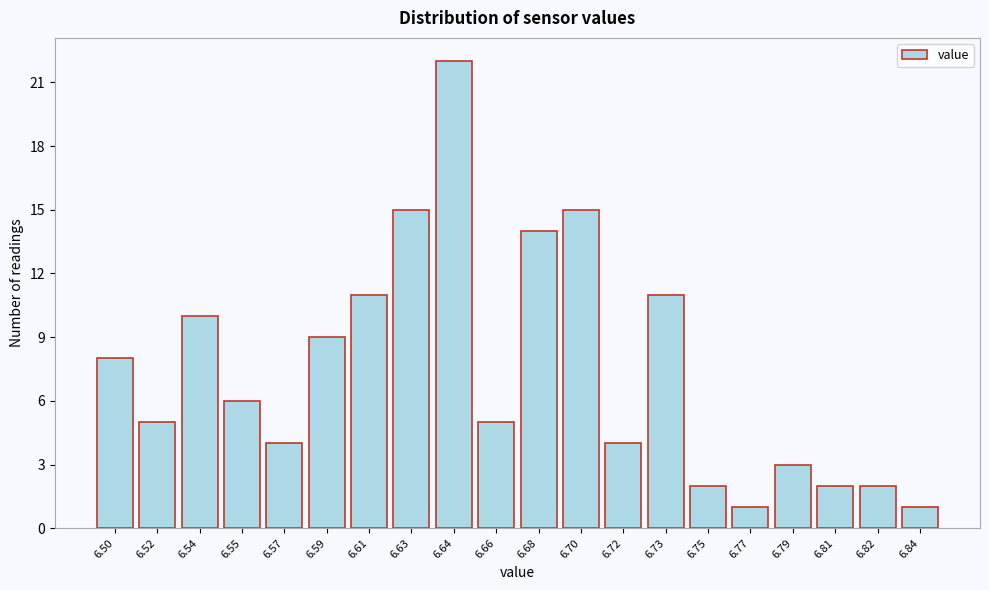

Reading right to left, extract all data points from this chart.

6.84=1	6.82=2	6.81=2	6.79=3	6.77=1	6.75=2	6.73=11	6.72=4	6.70=15	6.68=14	6.66=5	6.64=22	6.63=15	6.61=11	6.59=9	6.57=4	6.55=6	6.54=10	6.52=5	6.50=8